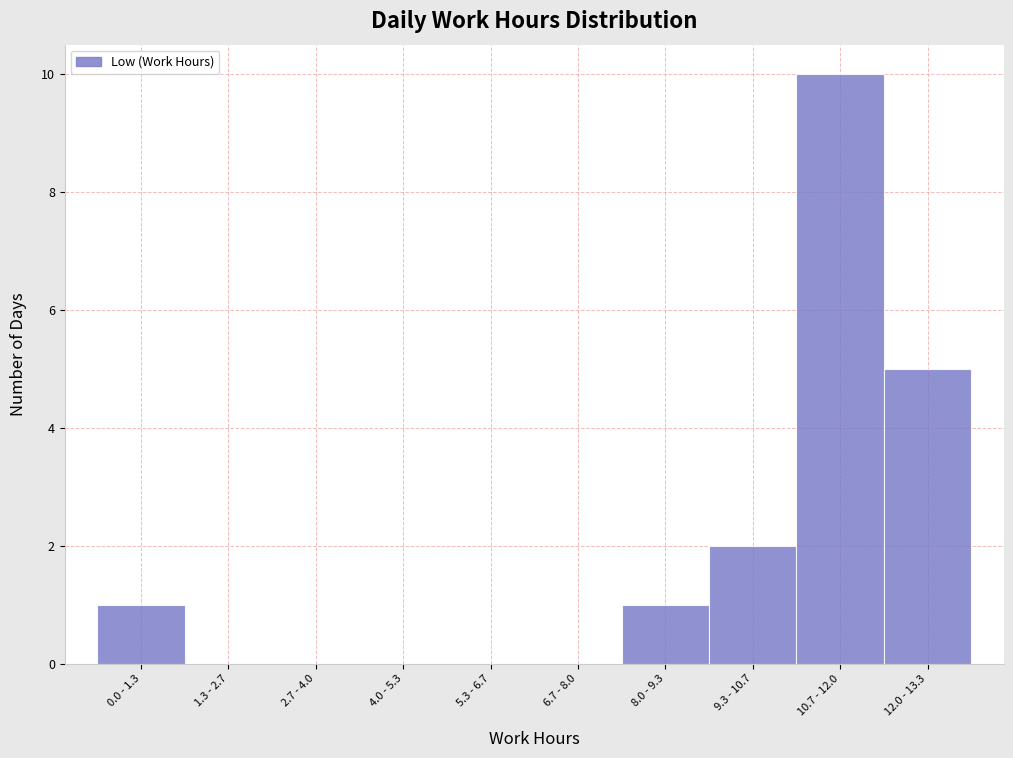

What is the sum of all values?

19